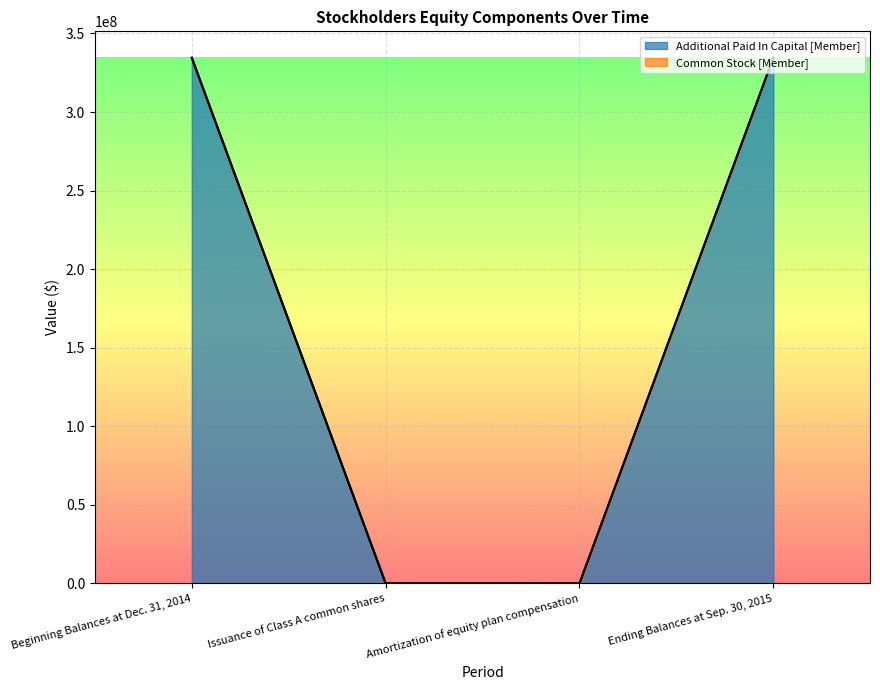

How many lines are shown in the chart?

2